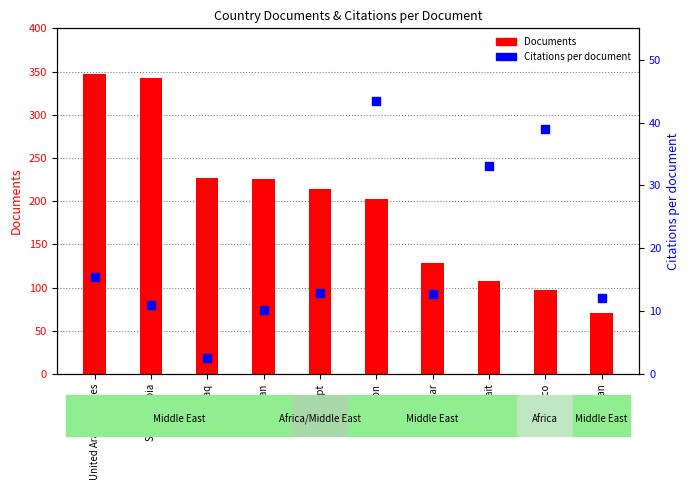

Which series contains the highest Y value?

Documents